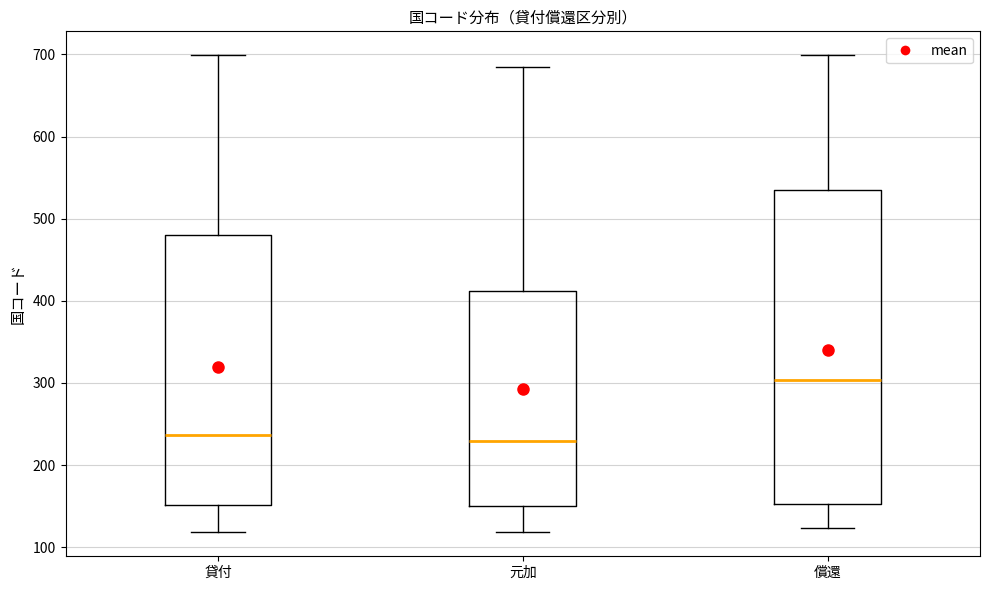

Reading left to right, transcribe this box plot: for each box, give where its median line is, the range the box spans, and where its two whiskers end, as read against the y-axis. The values are not printed on the chart, so give them approximately, as read against the axis.

貸付: median 240, box 150 to 480, whiskers 120 to 700
元加: median 230, box 150 to 410, whiskers 120 to 690
償還: median 300, box 150 to 540, whiskers 120 to 700